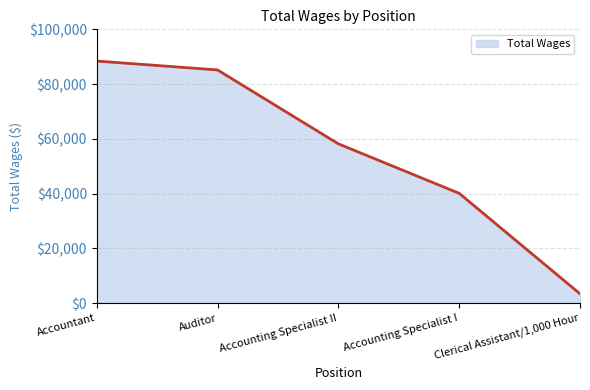

Does the chart display data point markers on the line(s)?

No